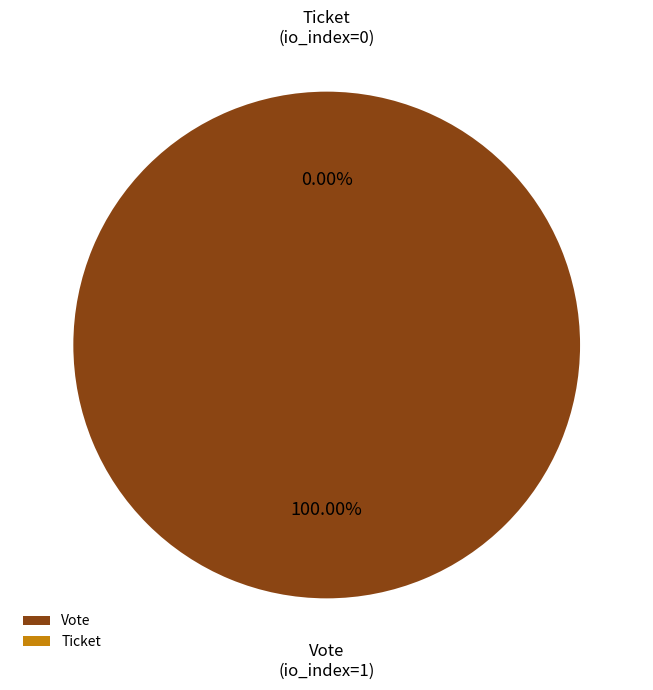

Which has a higher value, Ticket (io_index=0) or Vote (io_index=1)?

Vote (io_index=1)